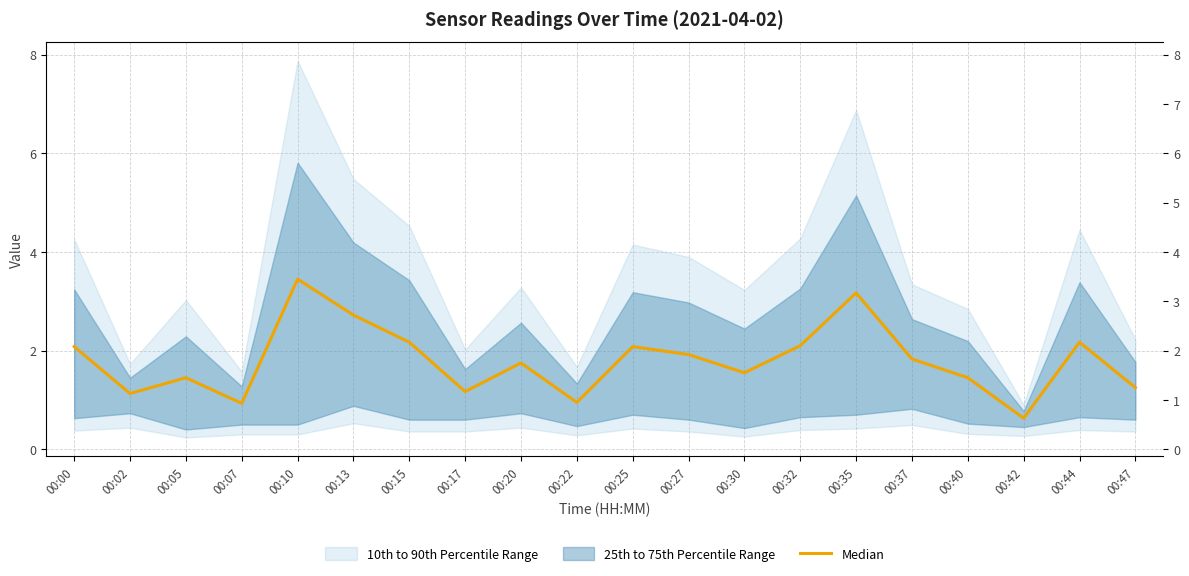

What is the change in value from 00:35 to 00:42?

-2.5